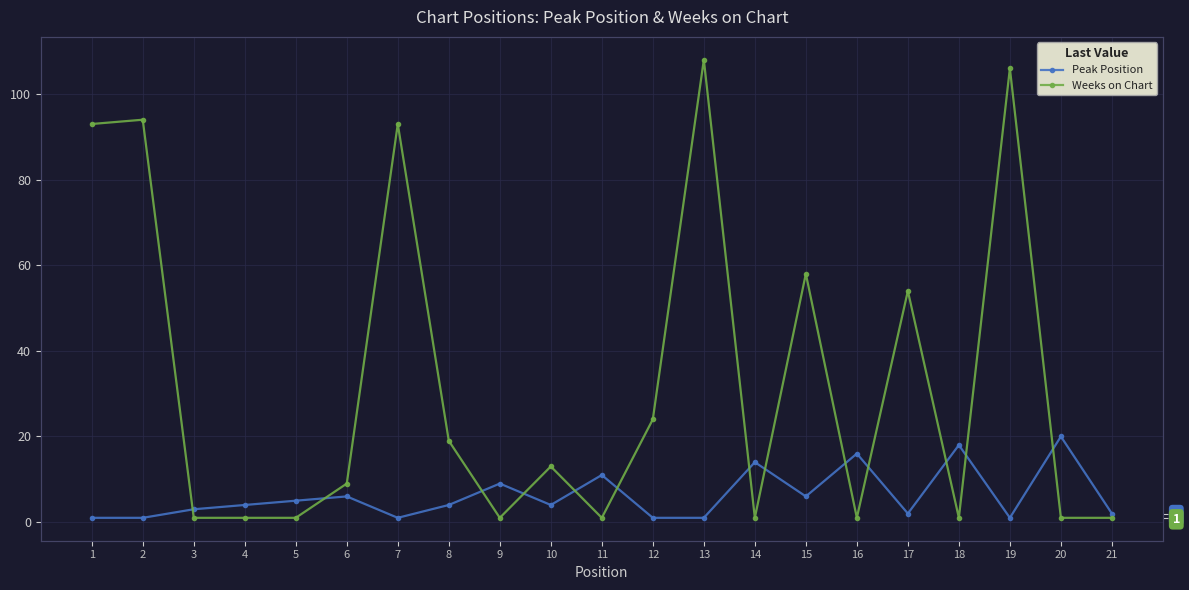

How many categories are shown in the chart?

21